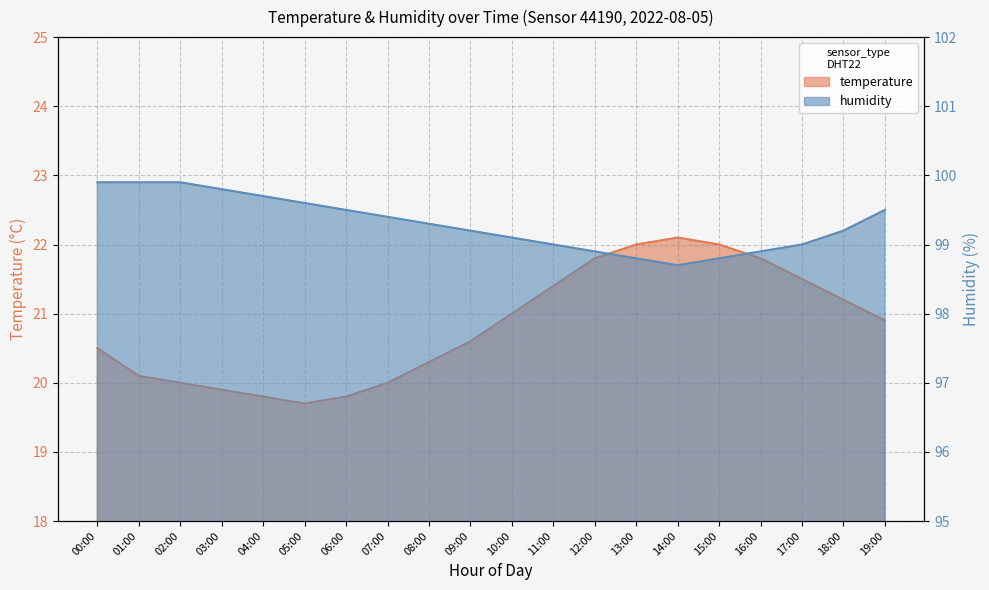

How many lines are shown in the chart?

2